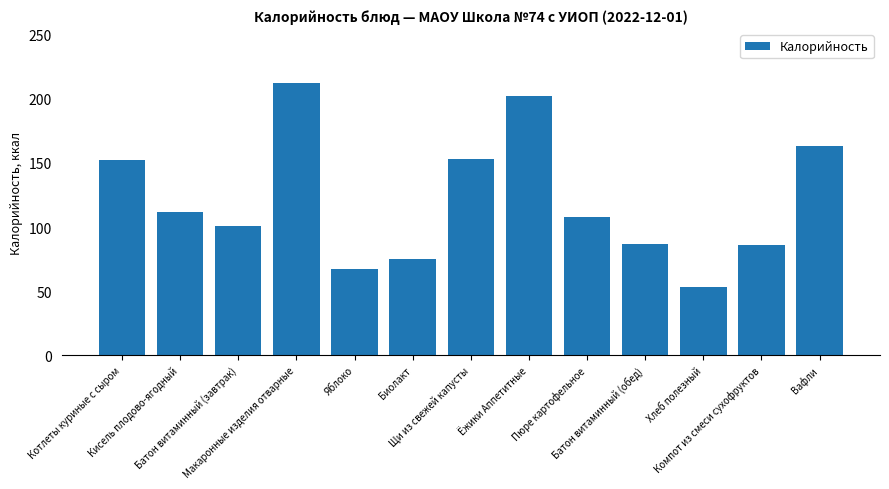

How many values are below 108?

6